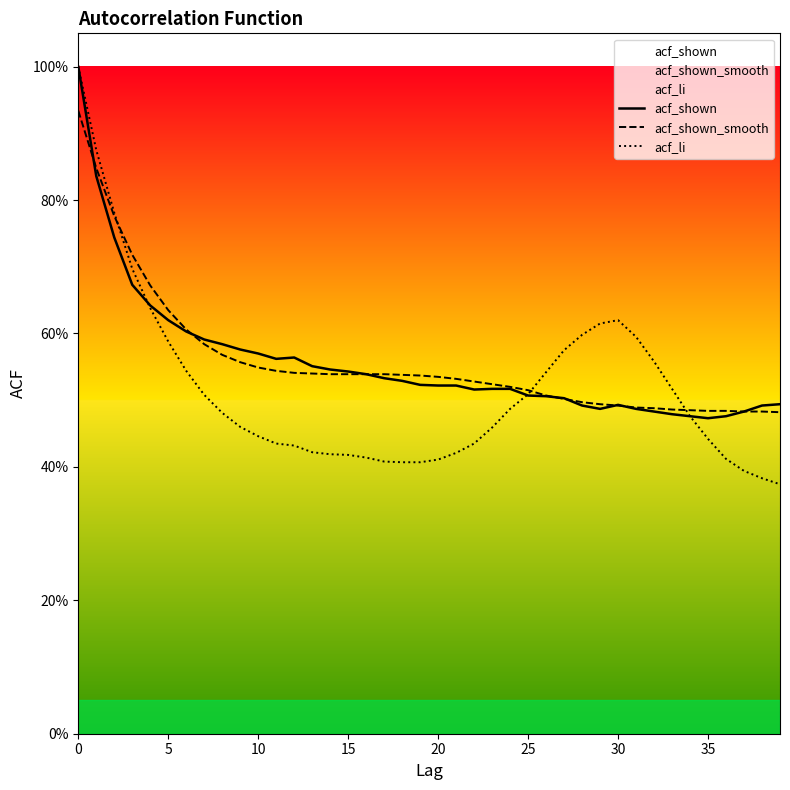

List the series in order of their peak value, lowest first.

acf_shown_smooth, acf_shown, acf_li